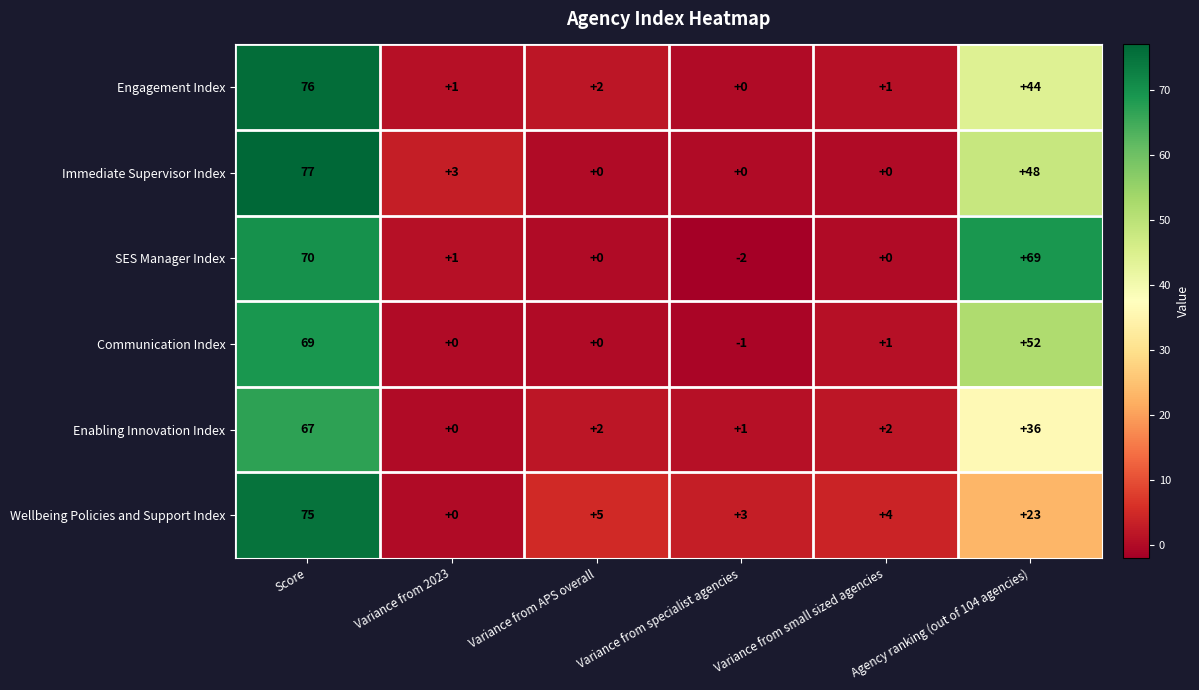

What is the difference between the maximum and second lowest values in the Wellbeing Policies and Support Index series?

72